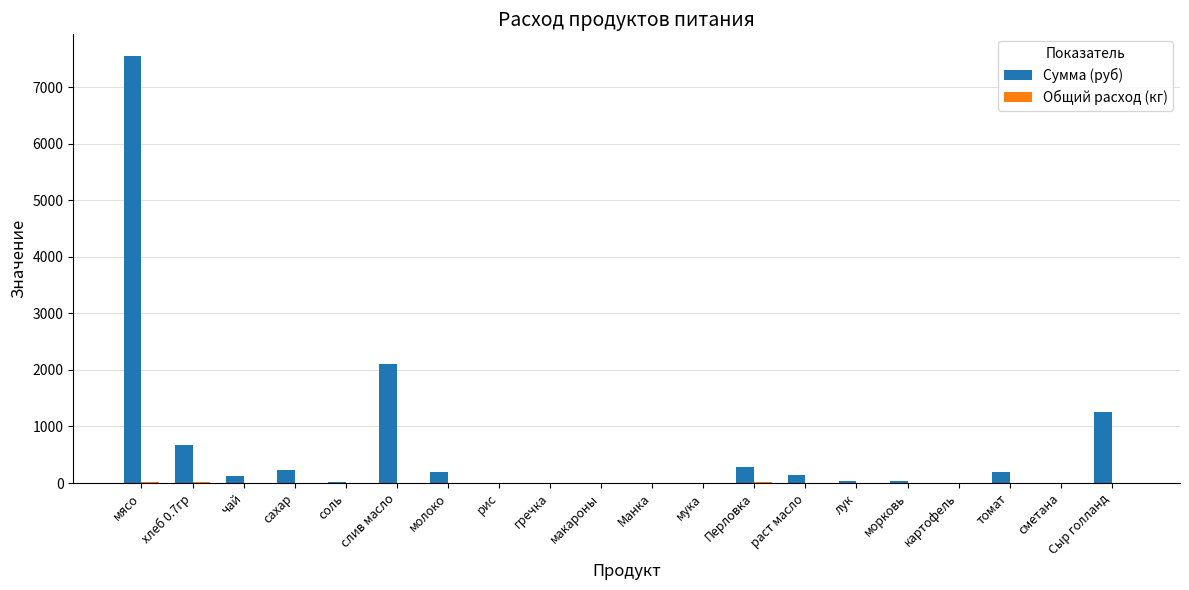

Count the number of categories in the chart.

20